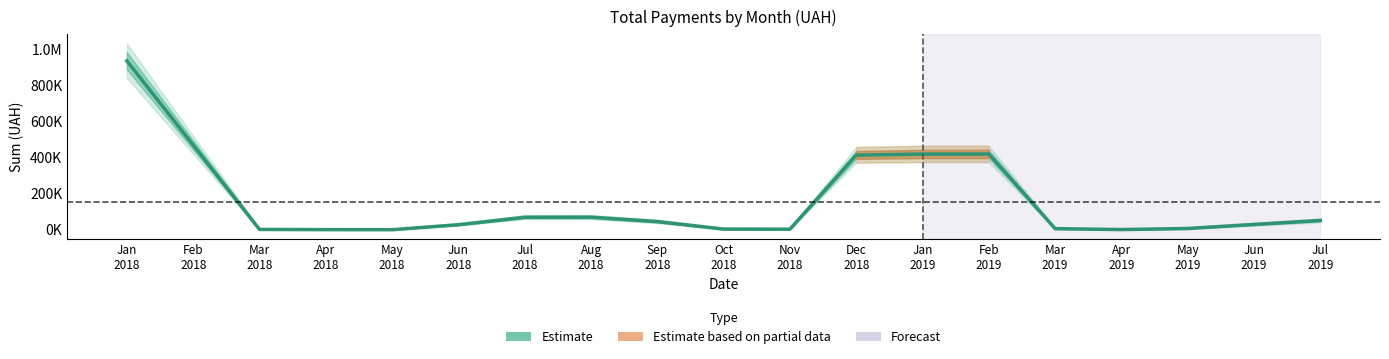

List the labels in order of value, smallest first.

May
2018, Apr
2018, Apr
2019, Mar
2018, Nov
2018, Oct
2018, Mar
2019, May
2019, Jun
2018, Jun
2019, Sep
2018, Jul
2019, Jul
2018, Aug
2018, Dec
2018, Jan
2019, Feb
2019, Feb
2018, Jan
2018